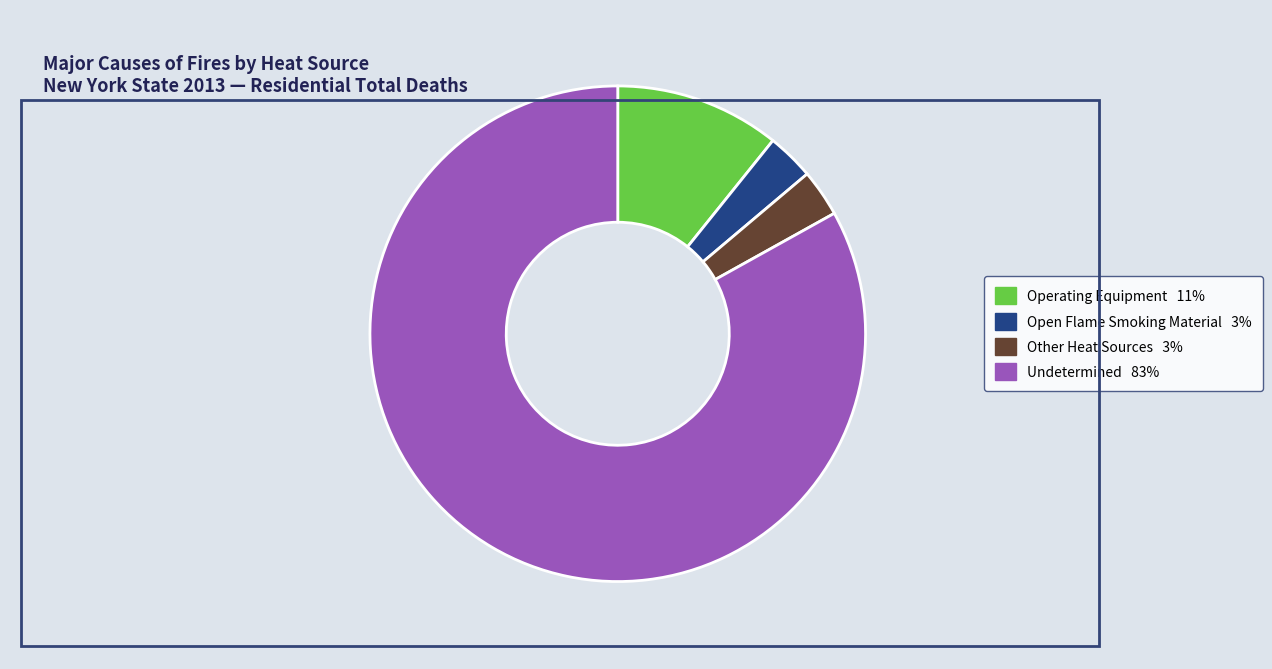

Is there a majority slice in this chart?

Yes